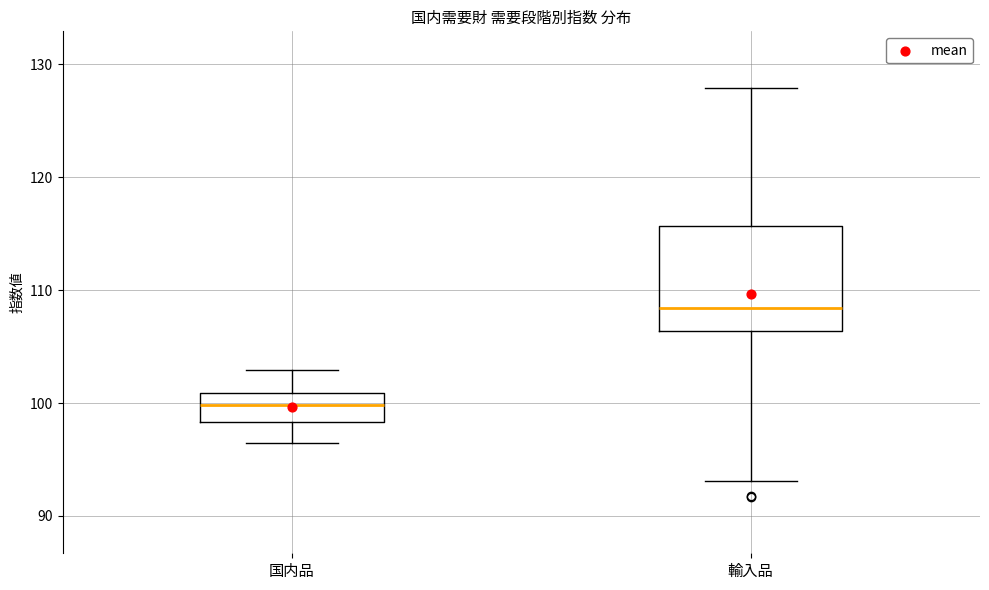

Reading left to right, read every box against the y-axis: the position of its median line, the range the box covers, and the ends of its whiskers. The values are not printed on the chart, so give them approximately, as read against the axis.

国内品: median 100, box 98 to 101, whiskers 97 to 103
輸入品: median 108, box 106 to 116, whiskers 93 to 128